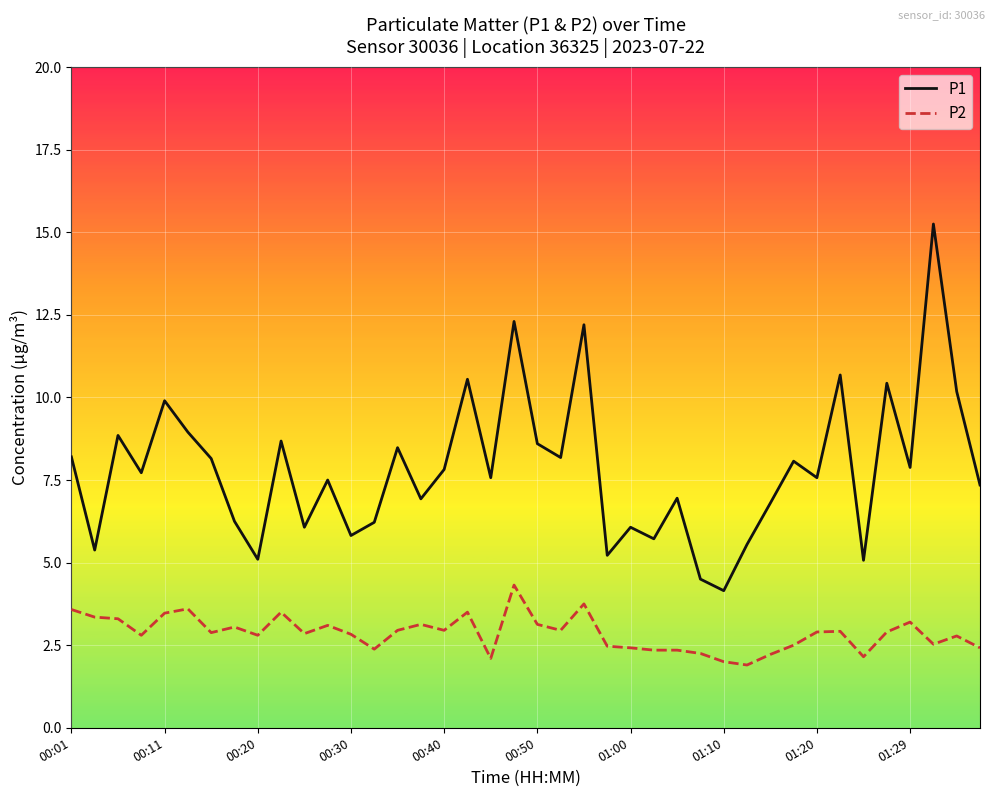

Does the chart have visible grid lines?

Yes